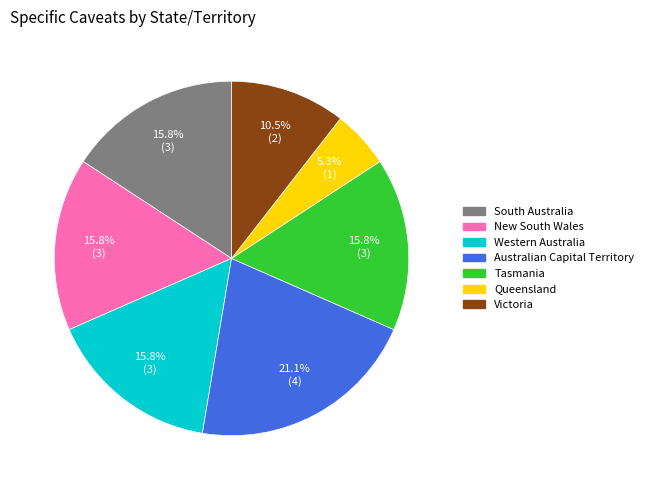

Which has a higher value, Western Australia or Victoria?

Western Australia